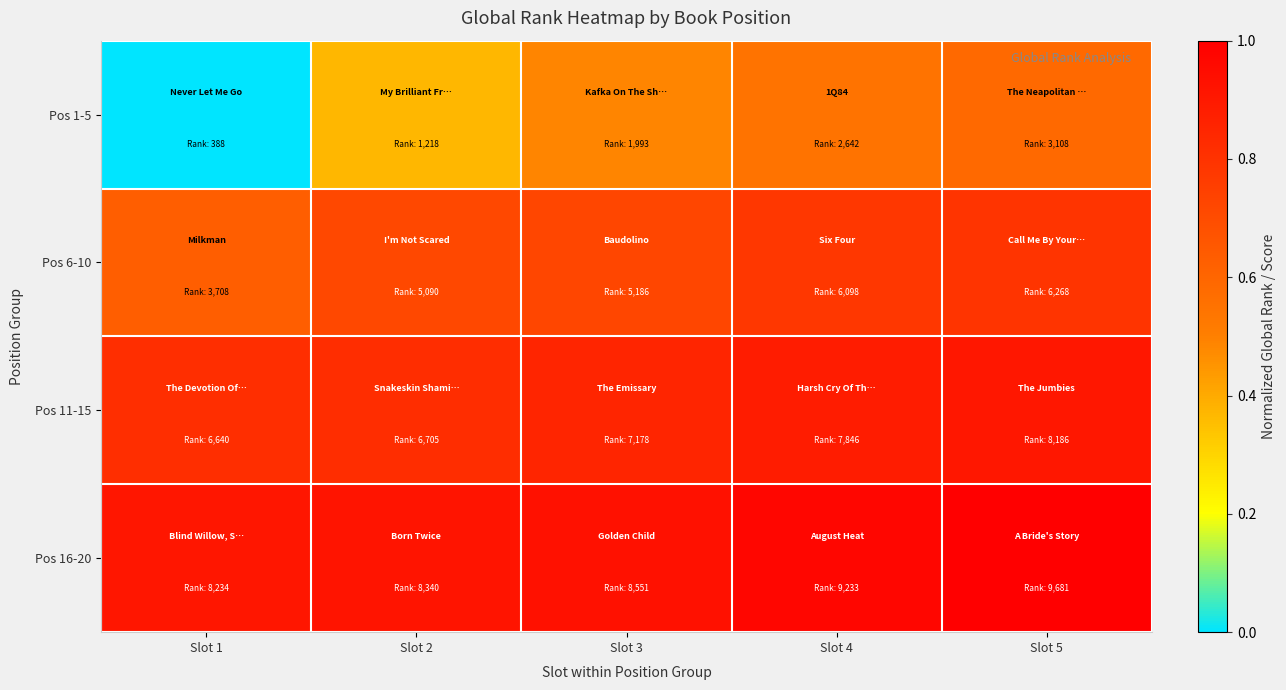

What is the spread (max minus min) of values at Slot 3?

0.4